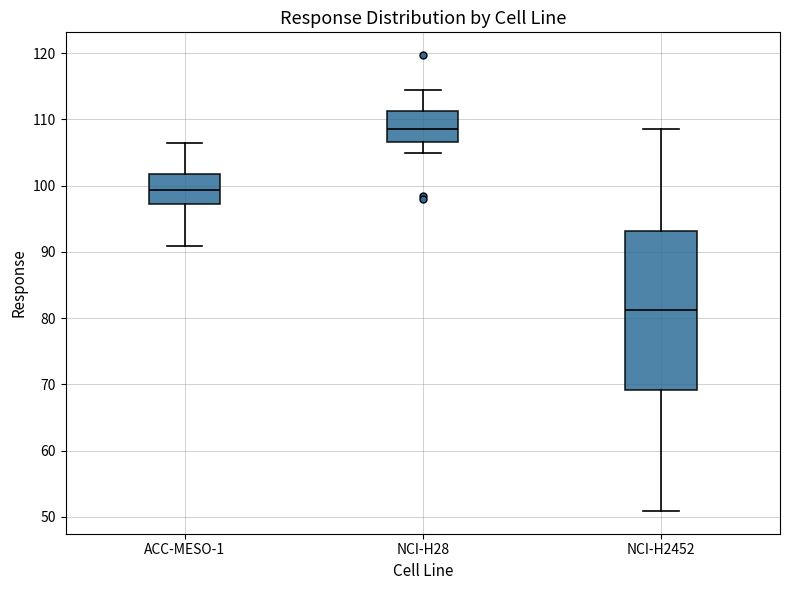

Where does the lower whisker of the box for NCI-H28 end on the y-axis? The values are not printed on the chart, so give them approximately, as read against the axis.

105